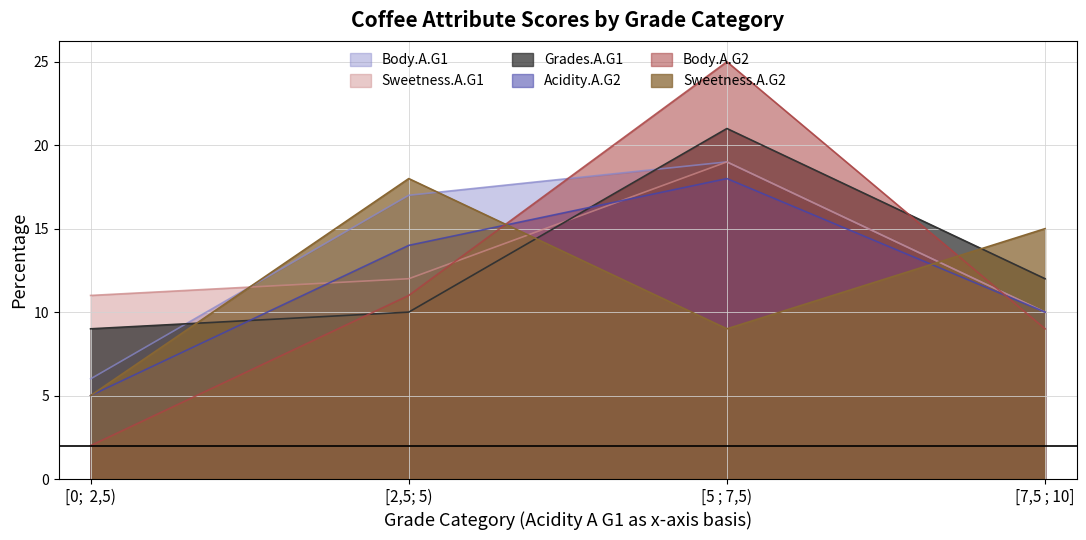

What is the average value of the Grades.A.G1 series?

13